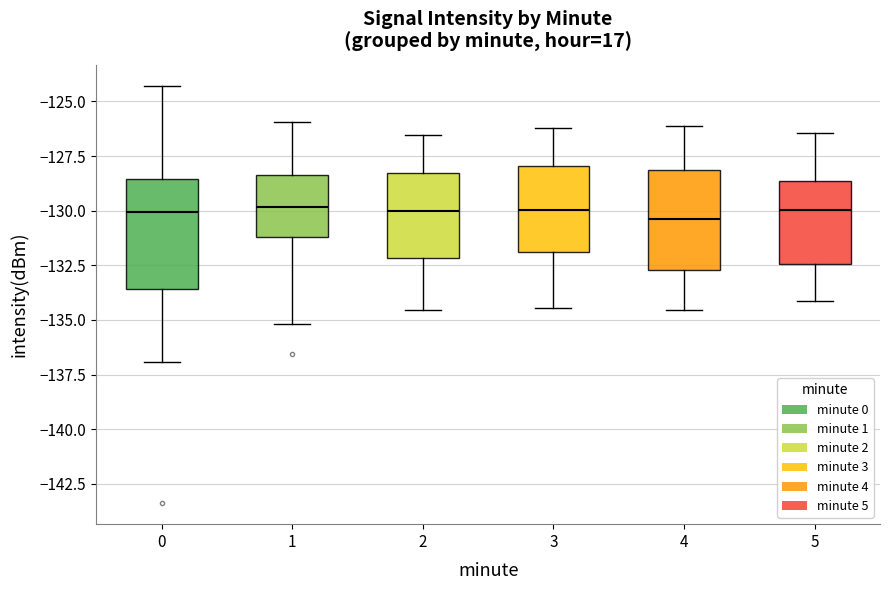

Where is the lower edge of the box at x = 1 on the y-axis? The values are not printed on the chart, so give them approximately, as read against the axis.

-131.0